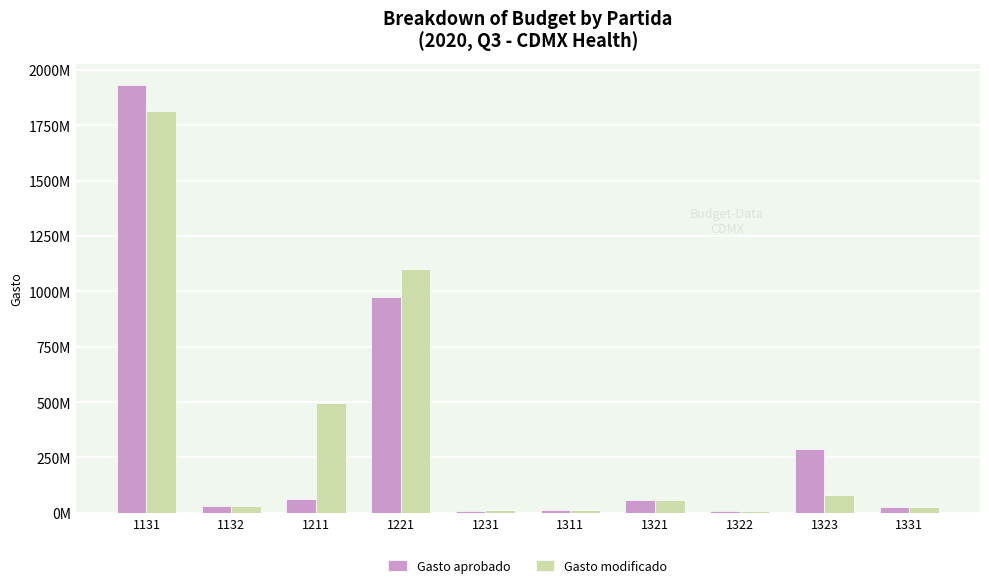

What are all the series names shown in the legend?

Gasto aprobado, Gasto modificado